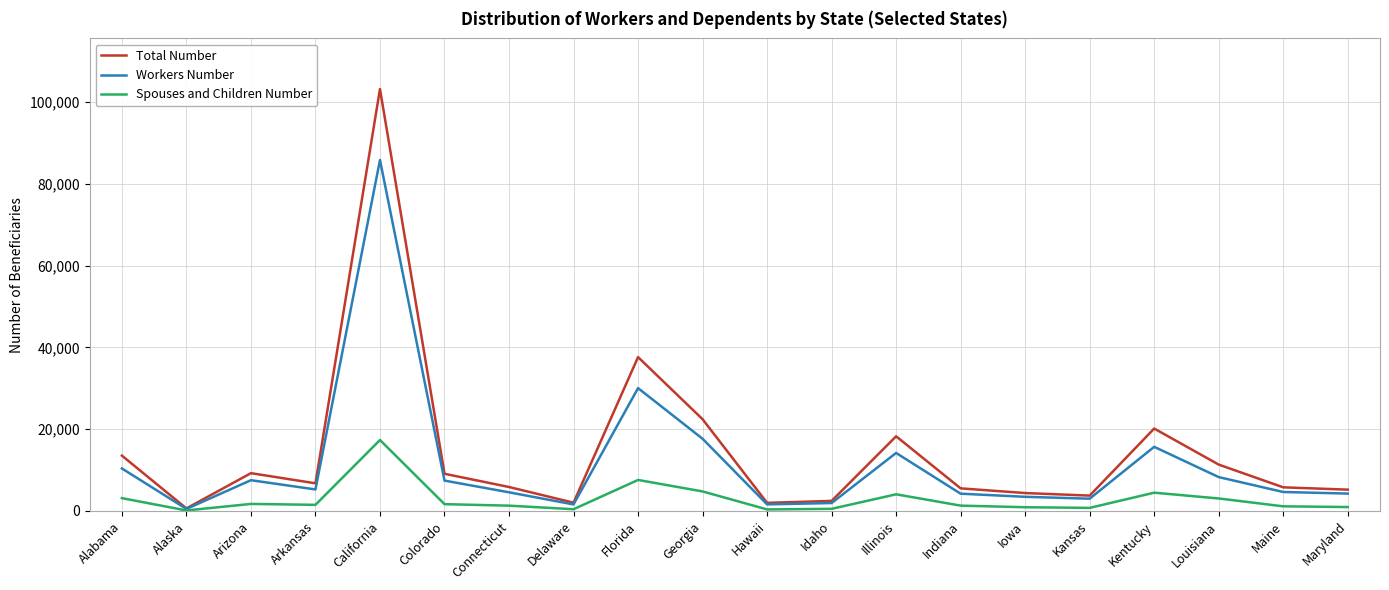

At which label does Workers Number reach its peak?

California